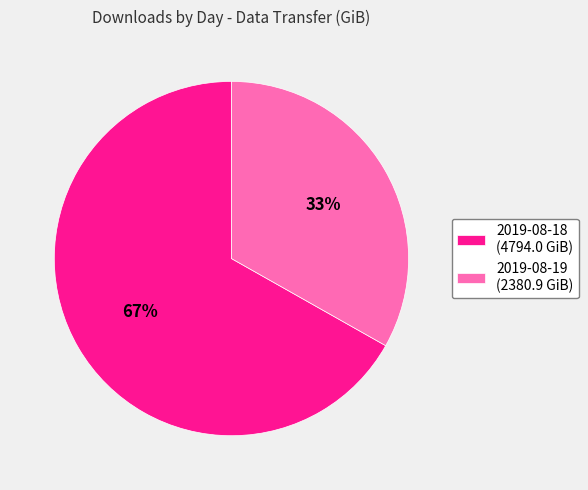

Which has a higher value, 2019-08-19 or 2019-08-18?

2019-08-18